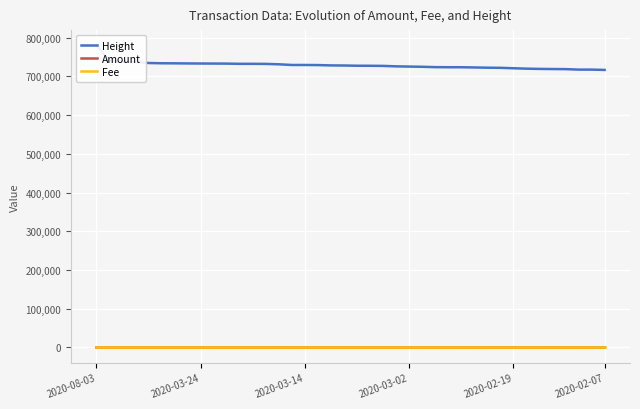

What is the difference between the highest and lowest values at 9?

733219.0